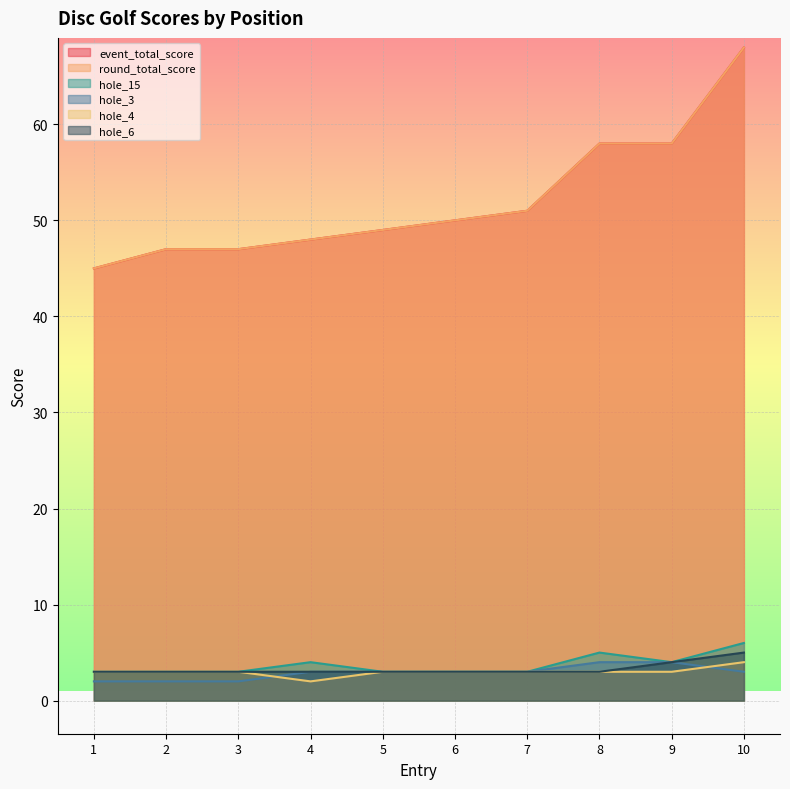

Is it true that hole_15 equals 3 at 6?

True